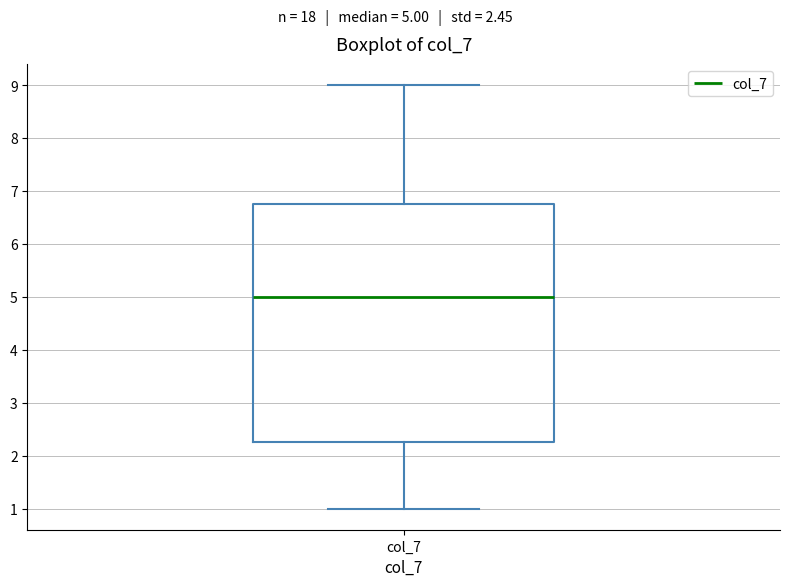

Transcribe this box plot: give where the median line is, the range the box spans, and where the two whiskers end, as read against the y-axis. The values are not printed on the chart, so give them approximately, as read against the axis.

median 5.0, box 2.3 to 6.8, whiskers 1.0 to 9.0